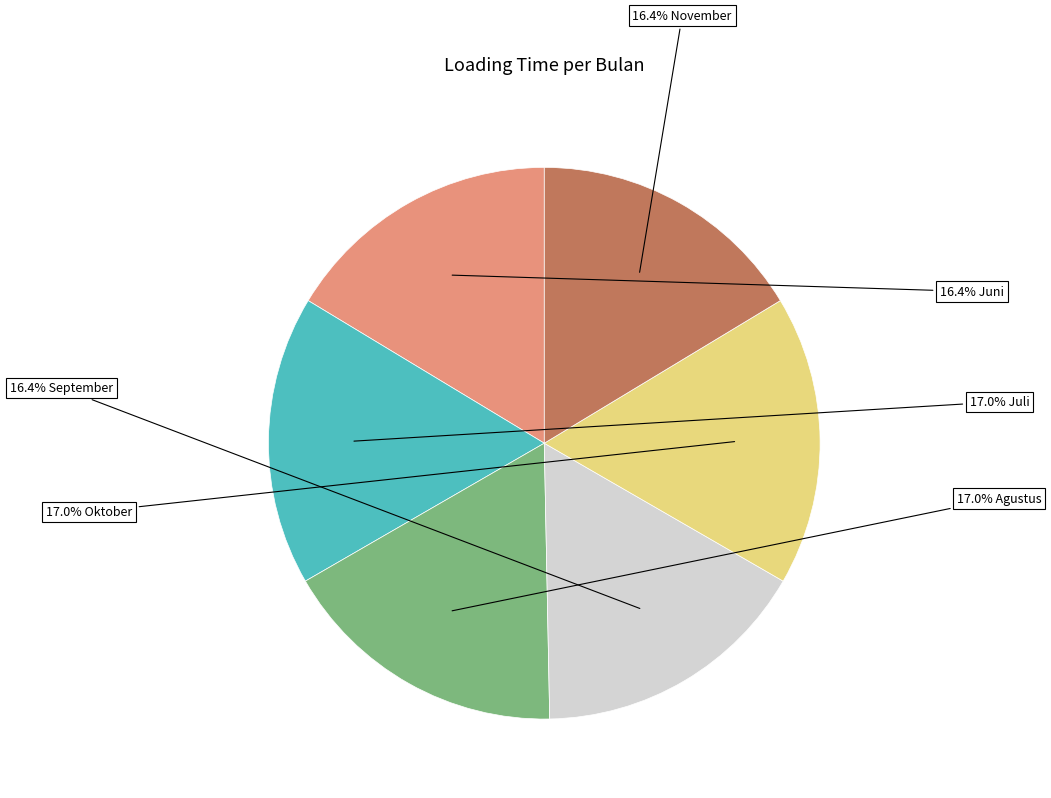

Does any single category account for the majority?

No